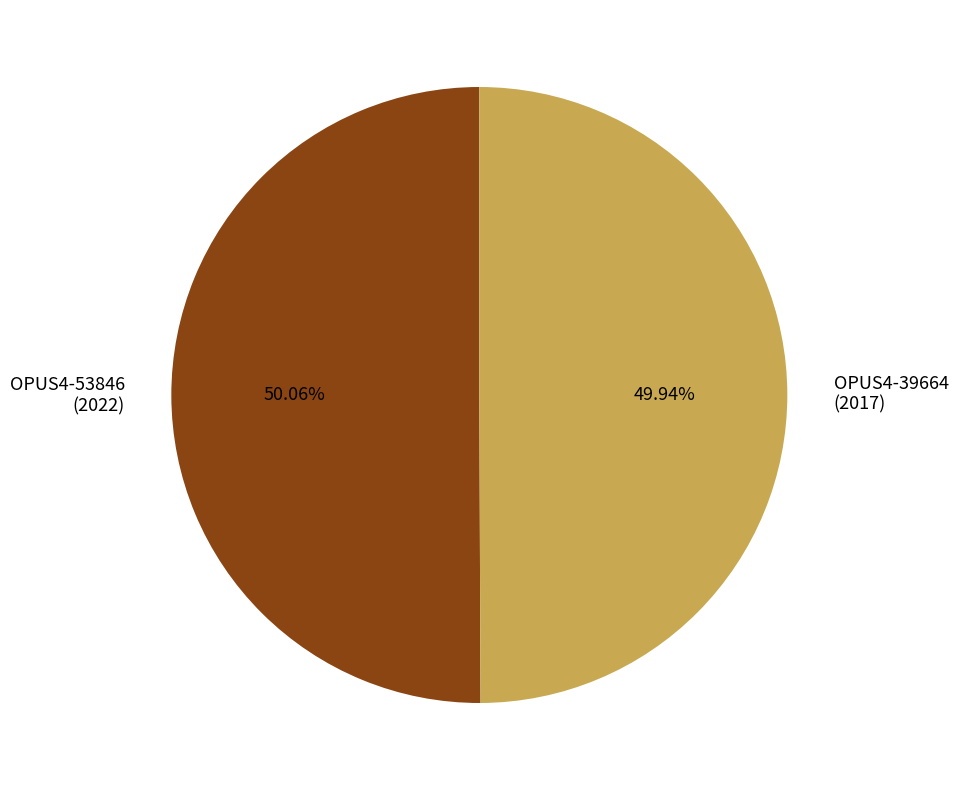

How many segments does this pie chart have?

2